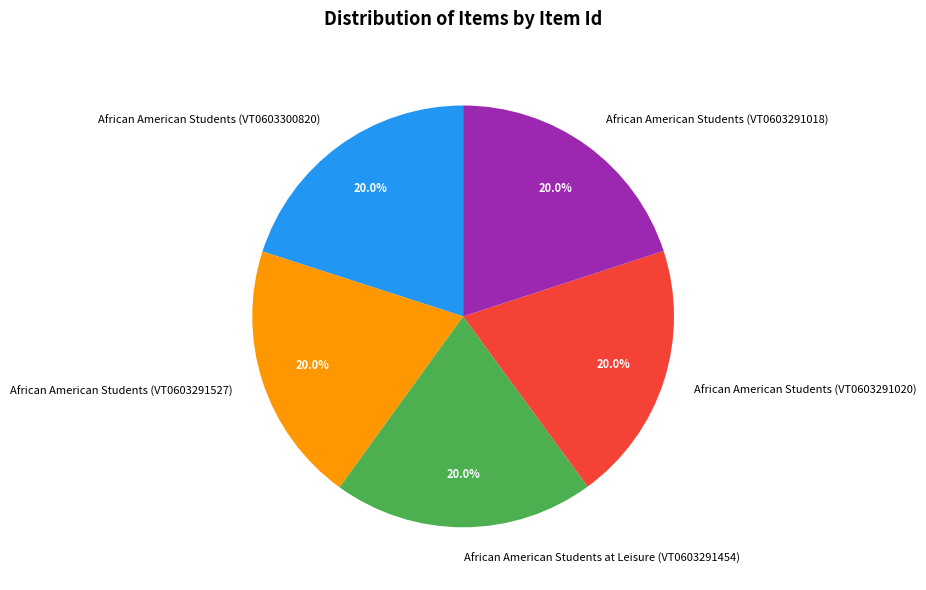

To the nearest percent, what is the combined percentage of African American Students at Leisure (VT0603291454) and African American Students (VT0603291018)?

40%